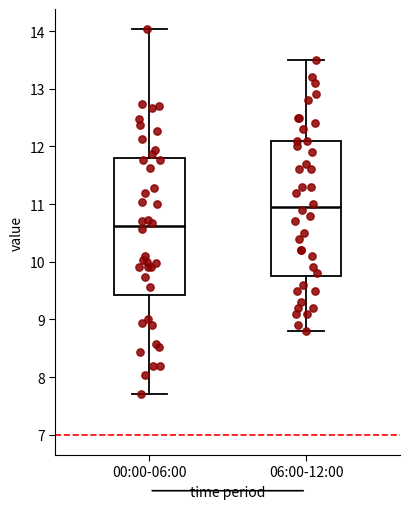

Reading left to right, read every box against the y-axis: the position of its median line, the range the box covers, and the ends of its whiskers. The values are not printed on the chart, so give them approximately, as read against the axis.

00:00-06:00: median 10.6, box 9.4 to 11.8, whiskers 7.7 to 14.0
06:00-12:00: median 11.0, box 9.8 to 12.1, whiskers 8.8 to 13.5